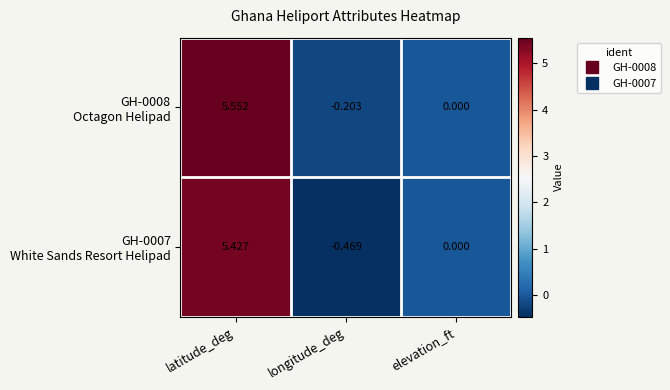

Which label corresponds to the smallest value in the chart?

longitude_deg